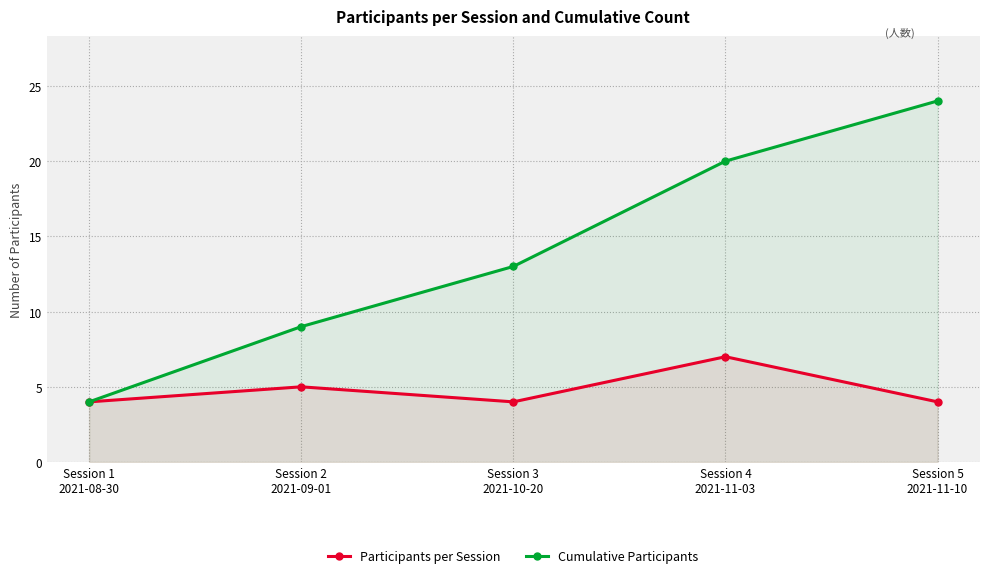

Does the chart have visible grid lines?

Yes